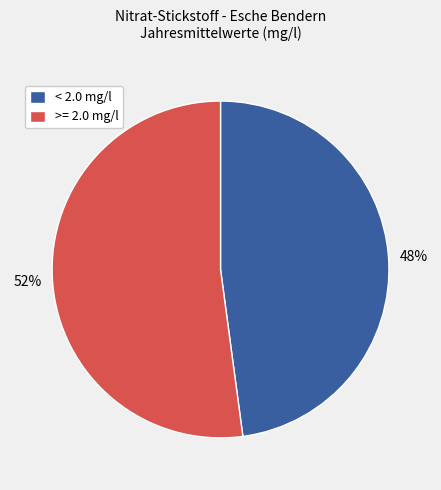

Rank the categories by value from lowest to highest.

< 2.0 mg/l, >= 2.0 mg/l